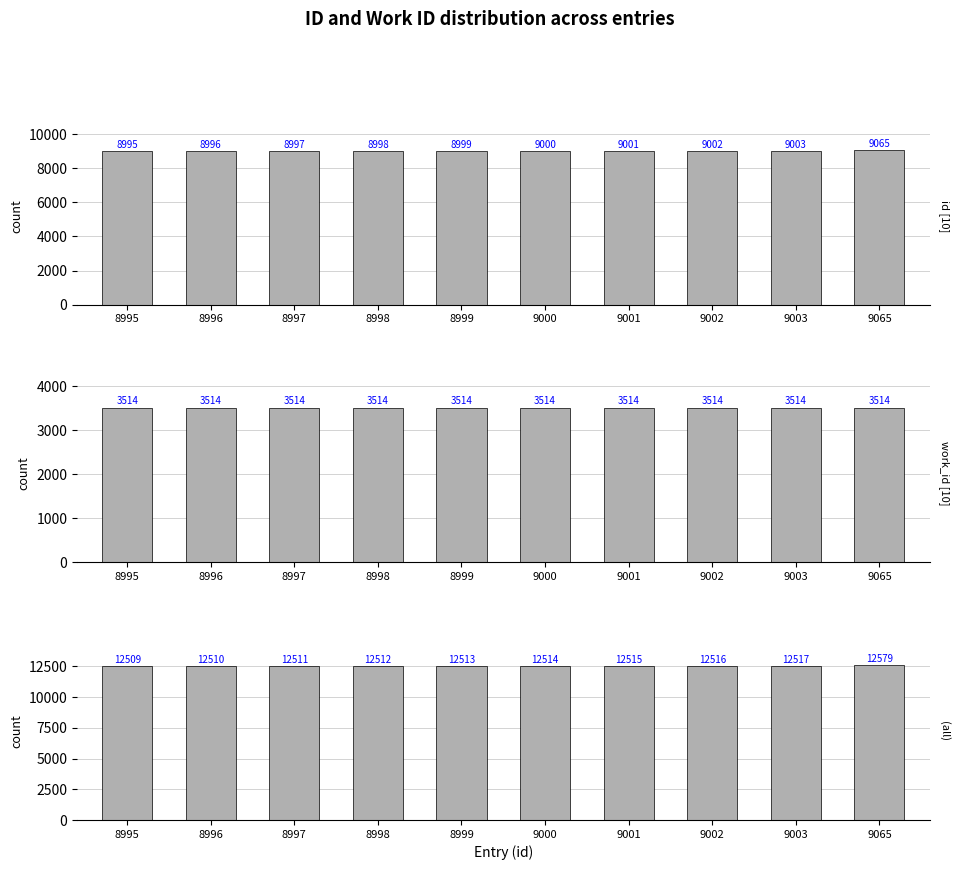

The (all) series shows 12512 at 8998. True or false?

True